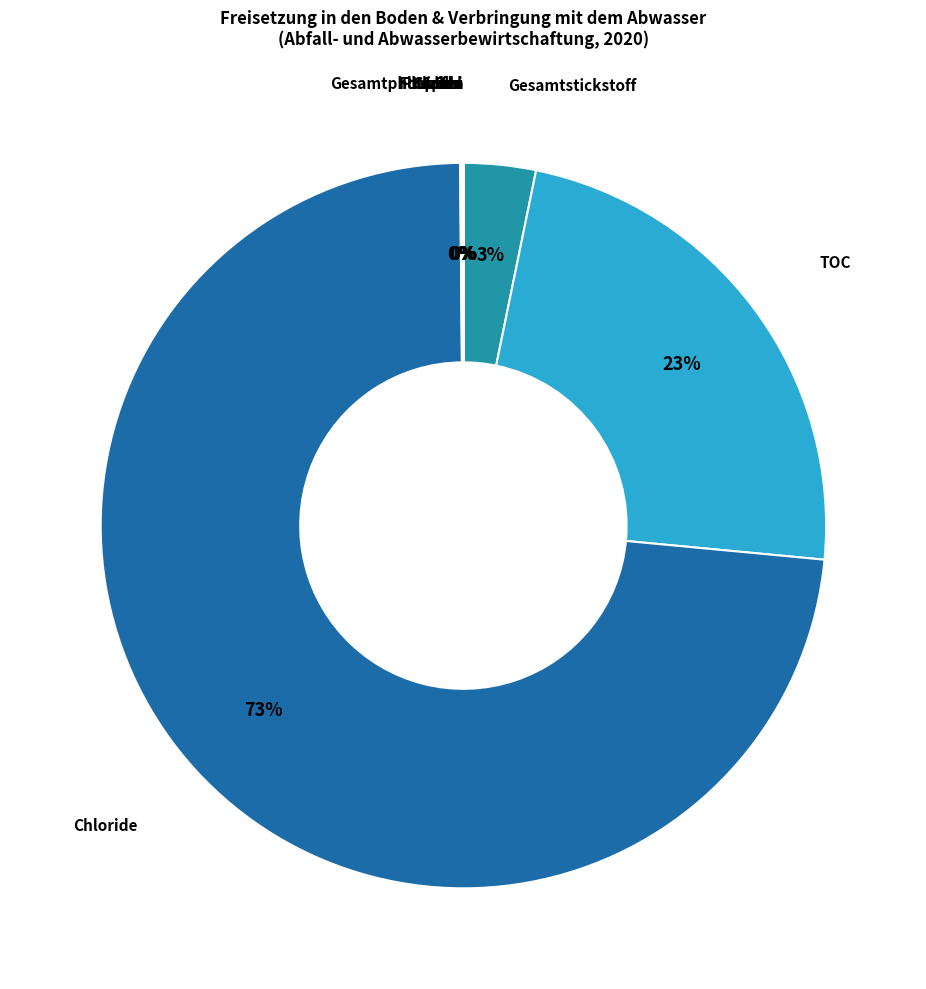

To the nearest percent, what is the average slice percentage?

9%